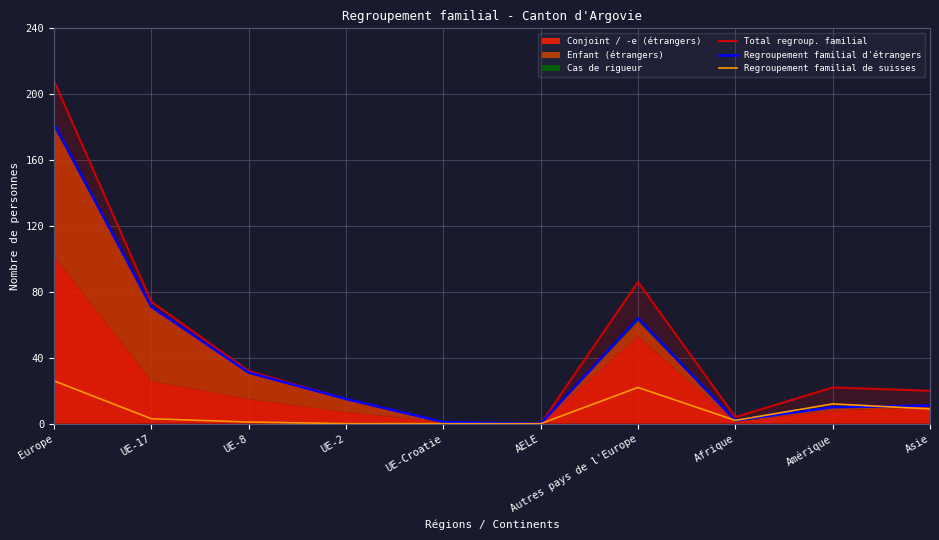

True or false: Total regroup. familial and Regroupement familial d'étrangers cross at least once.

False